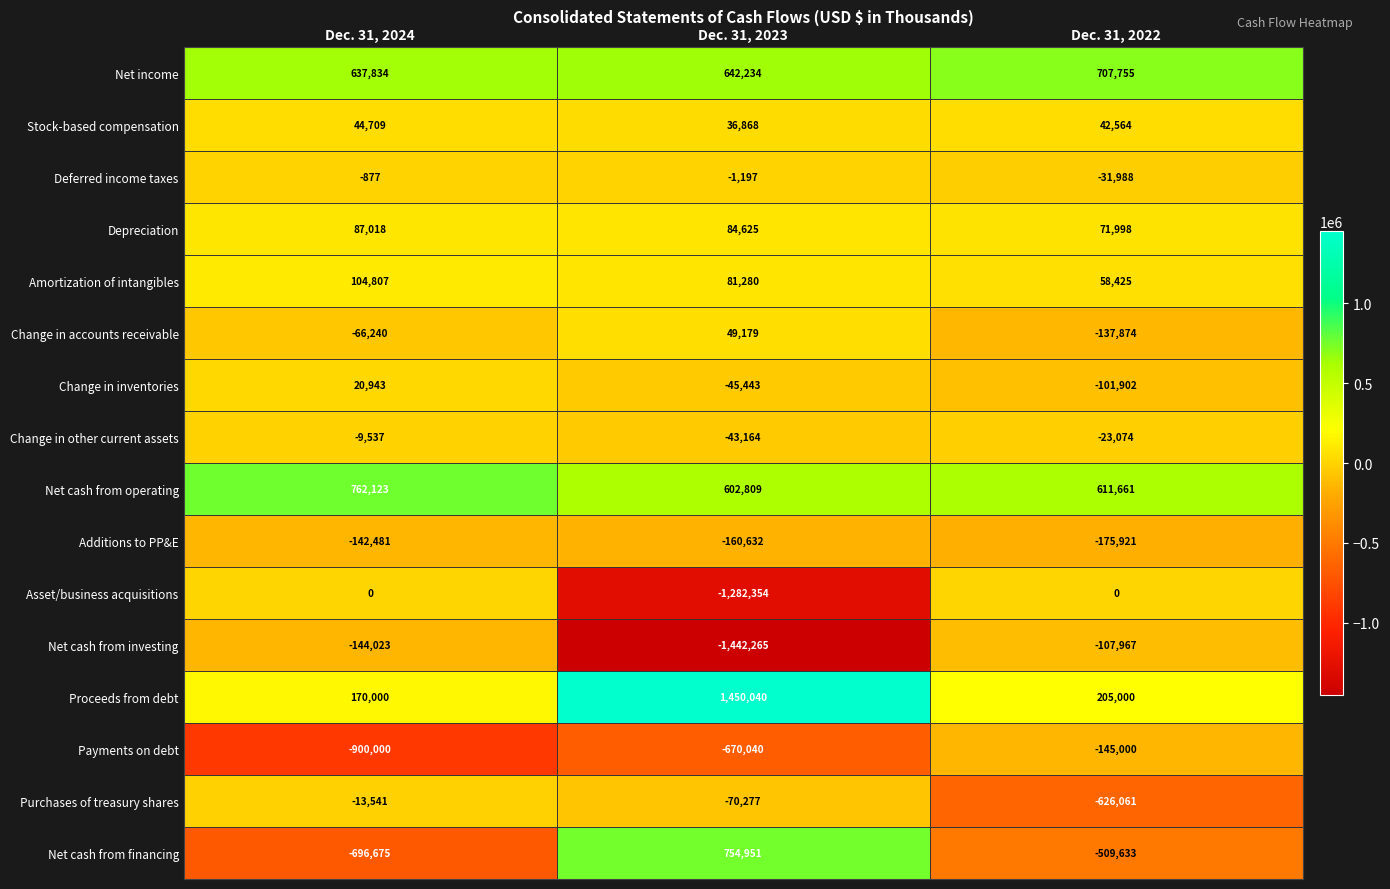

Between Dec. 31, 2024 and Dec. 31, 2023, which series saw the biggest shift?

Net cash from financing